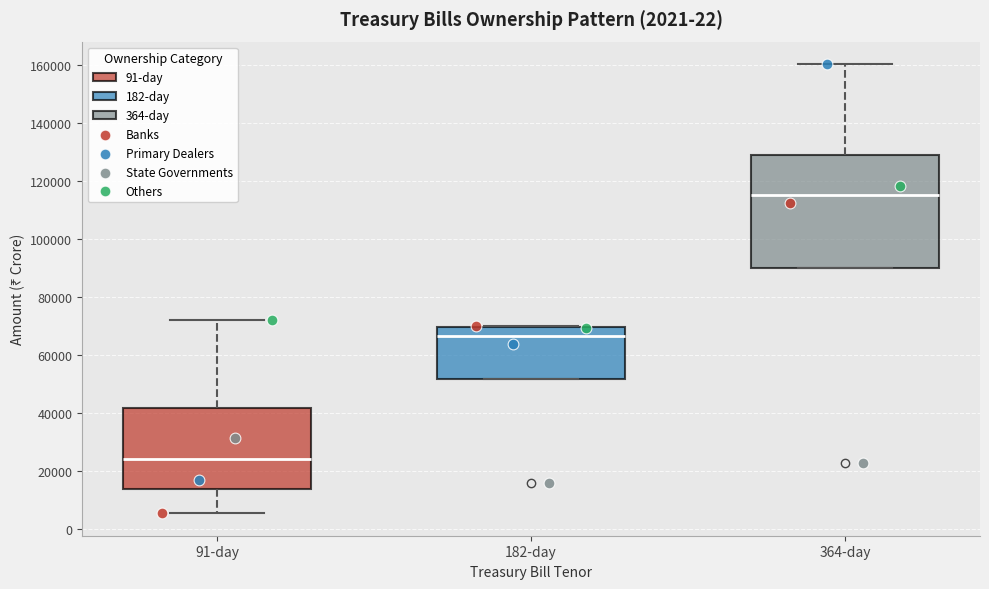

Which box has the lowest median line?

91-day